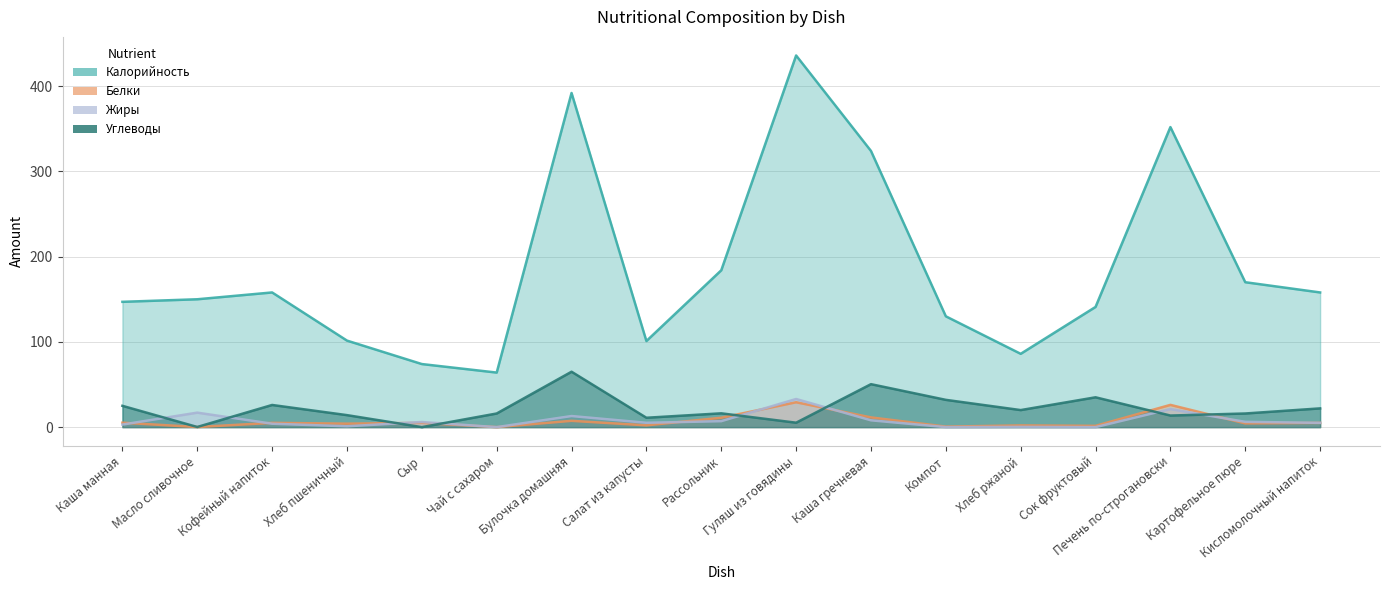

Between Сыр and Рассольник, which series saw the biggest shift?

Калорийность